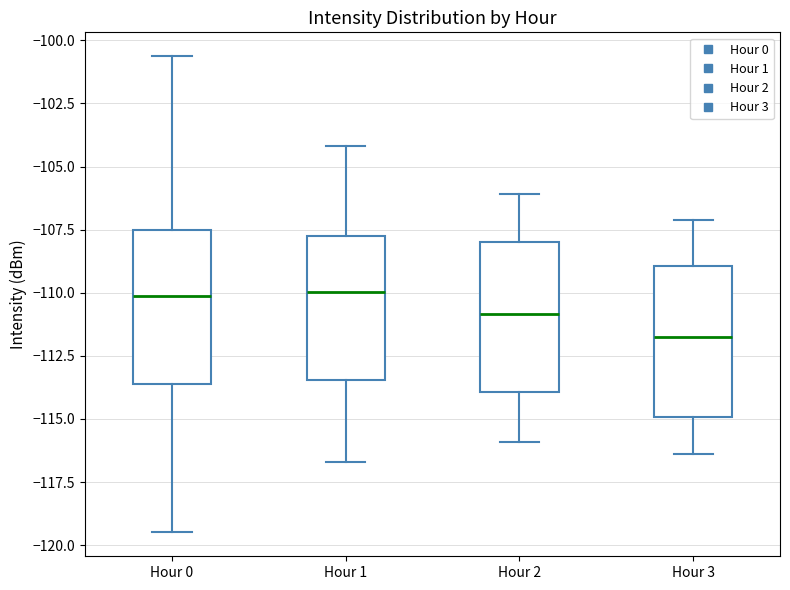

Reading left to right, read every box against the y-axis: the position of its median line, the range the box covers, and the ends of its whiskers. The values are not printed on the chart, so give them approximately, as read against the axis.

Hour 0: median -110.0, box -113.5 to -107.5, whiskers -119.5 to -100.5
Hour 1: median -110.0, box -113.5 to -107.5, whiskers -116.5 to -104.0
Hour 2: median -111.0, box -114.0 to -108.0, whiskers -116.0 to -106.0
Hour 3: median -111.5, box -115.0 to -109.0, whiskers -116.5 to -107.0